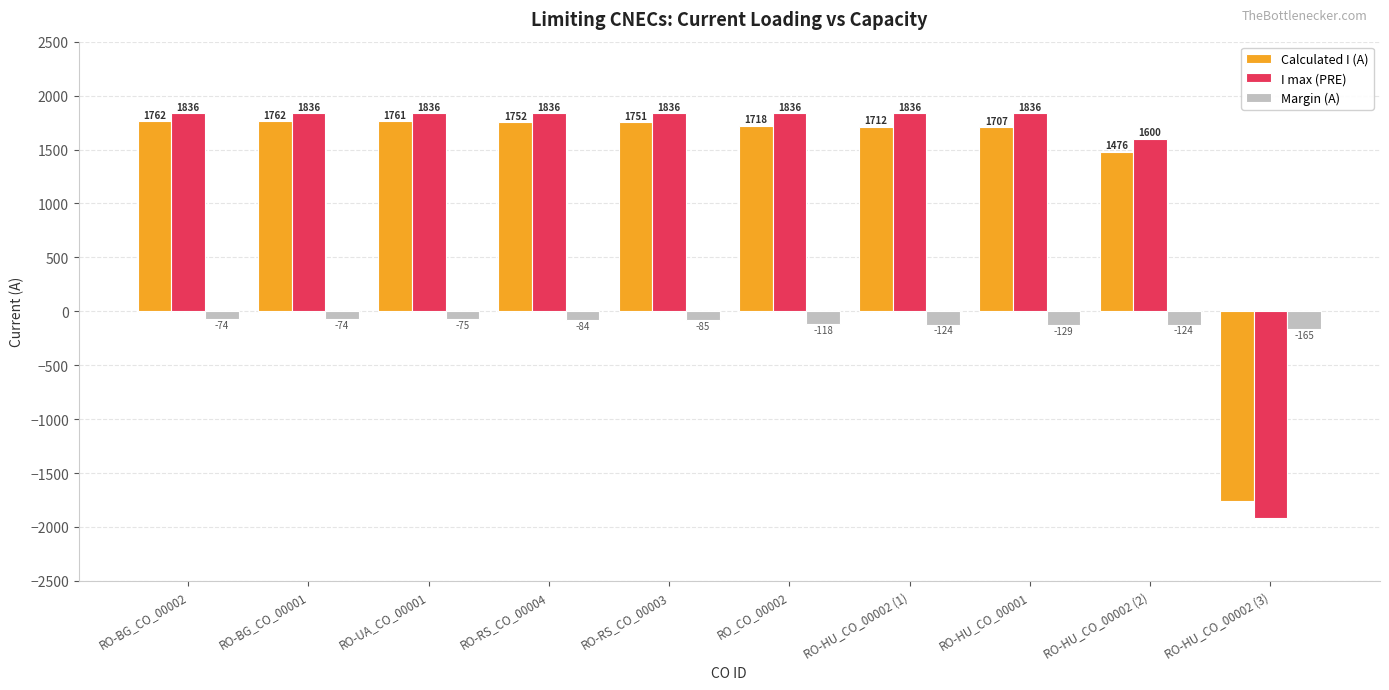

What is the sum of all Margin (A) values?

-1052